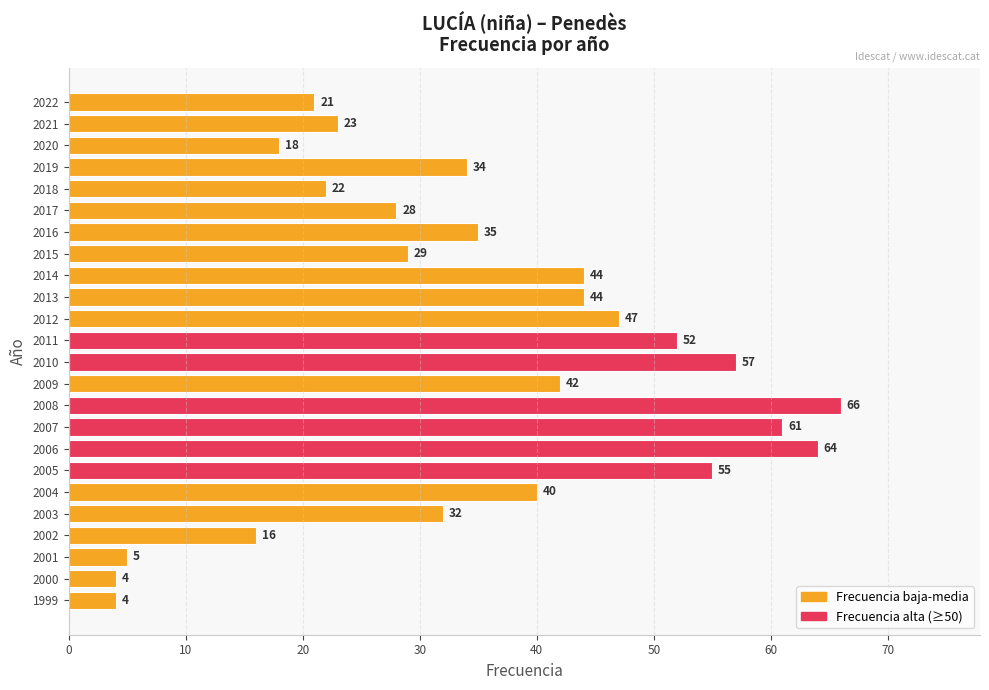

What is the average value?

35